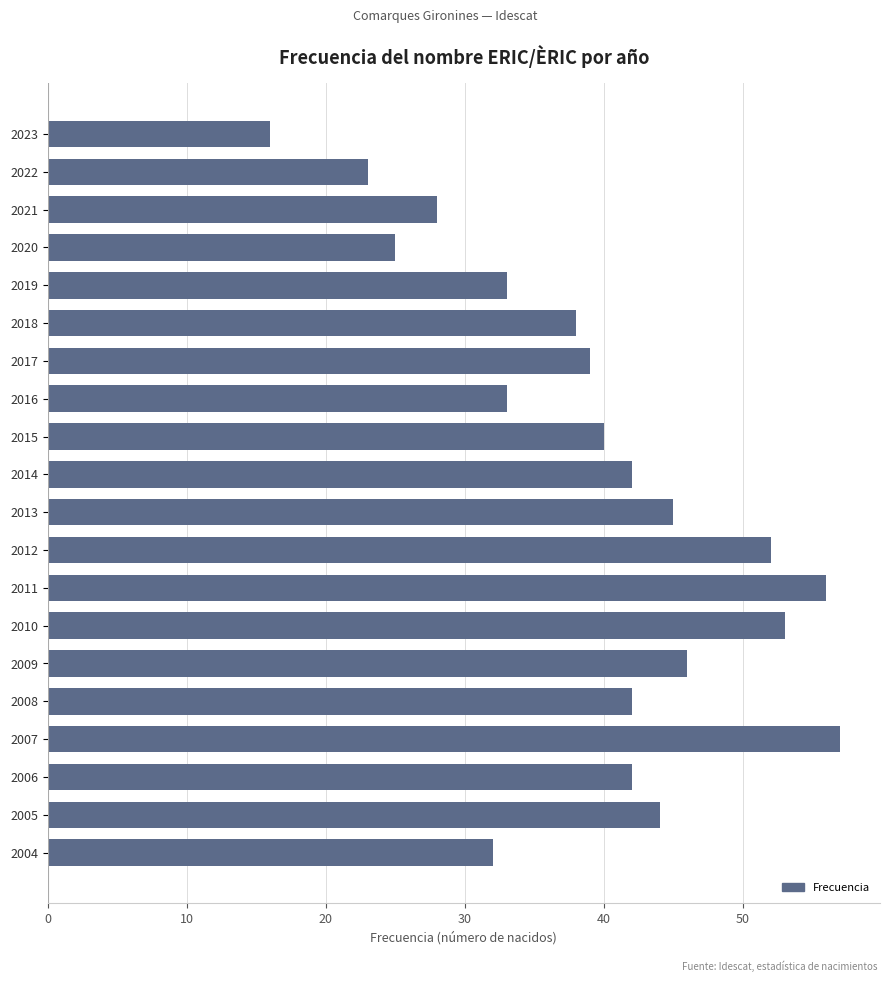

The value at 2010 is 53. True or false?

True